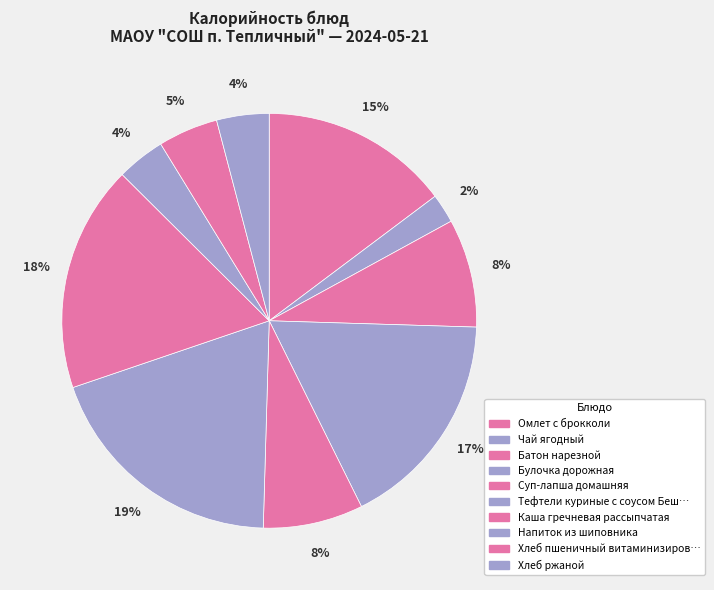

Which category has the biggest portion of the pie?

Тефтели куриные с соусом Бешамель